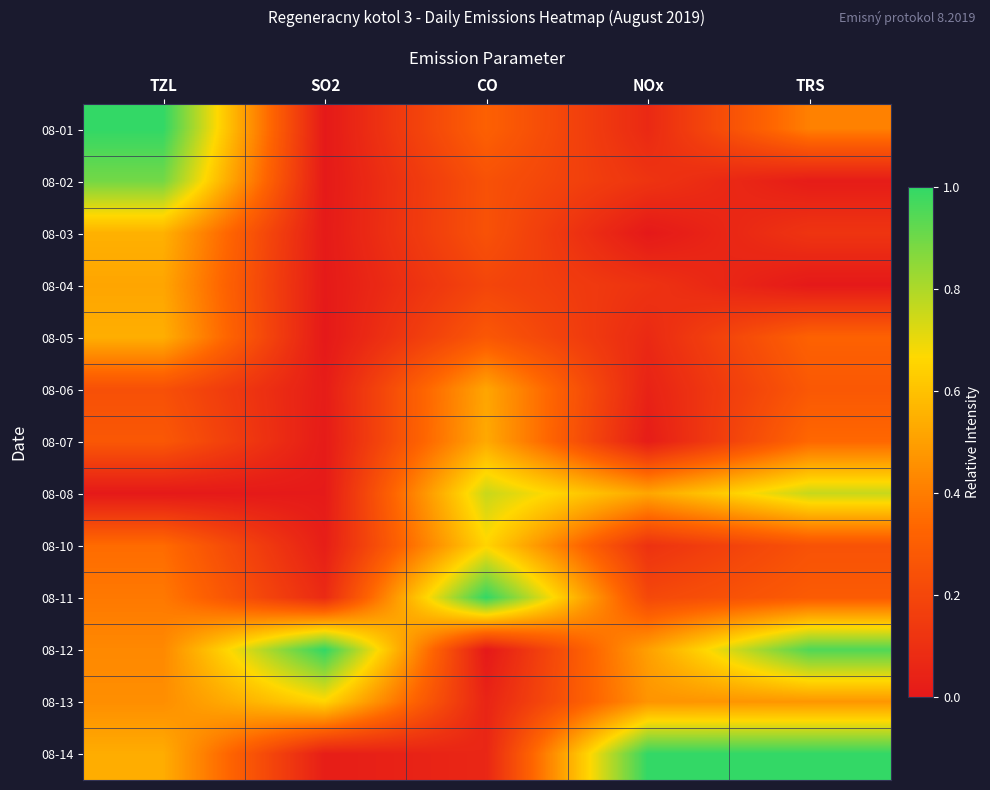

Which label corresponds to the smallest value in the chart?

NOx